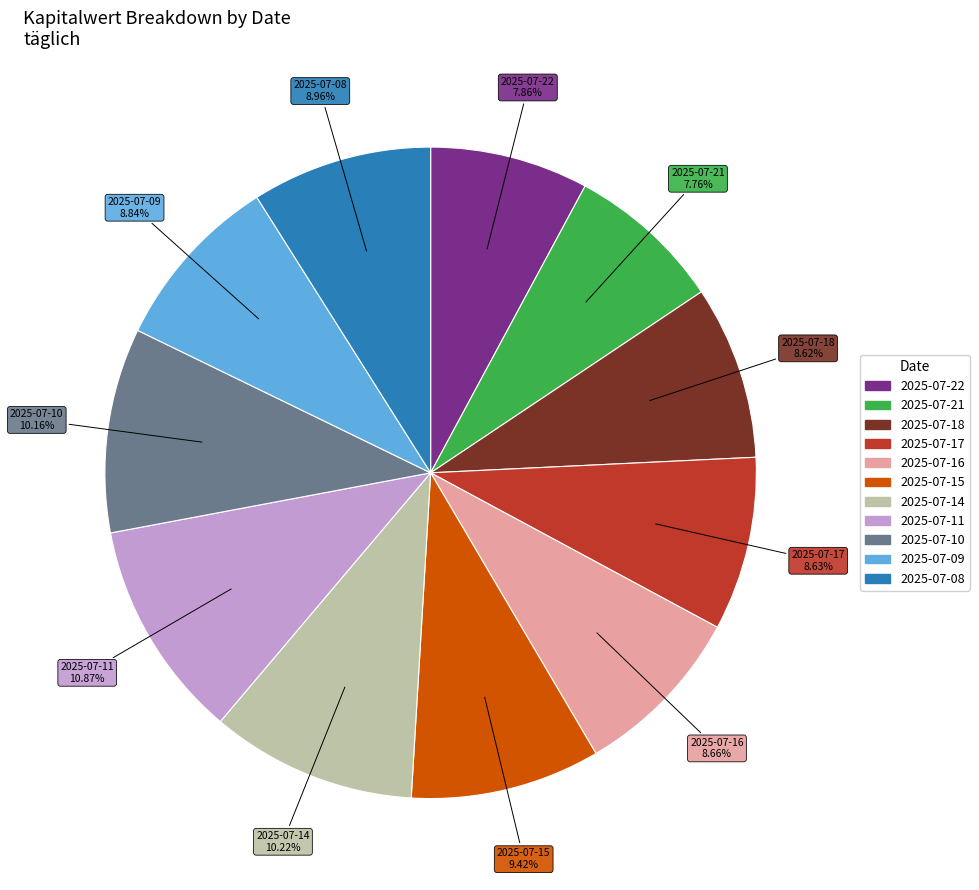

To the nearest percent, what percentage of the pie is 2025-07-11?

11%